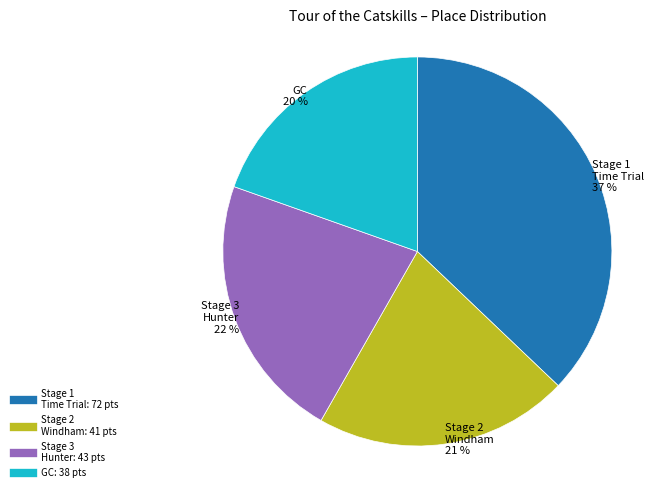

Does any single category account for the majority?

No